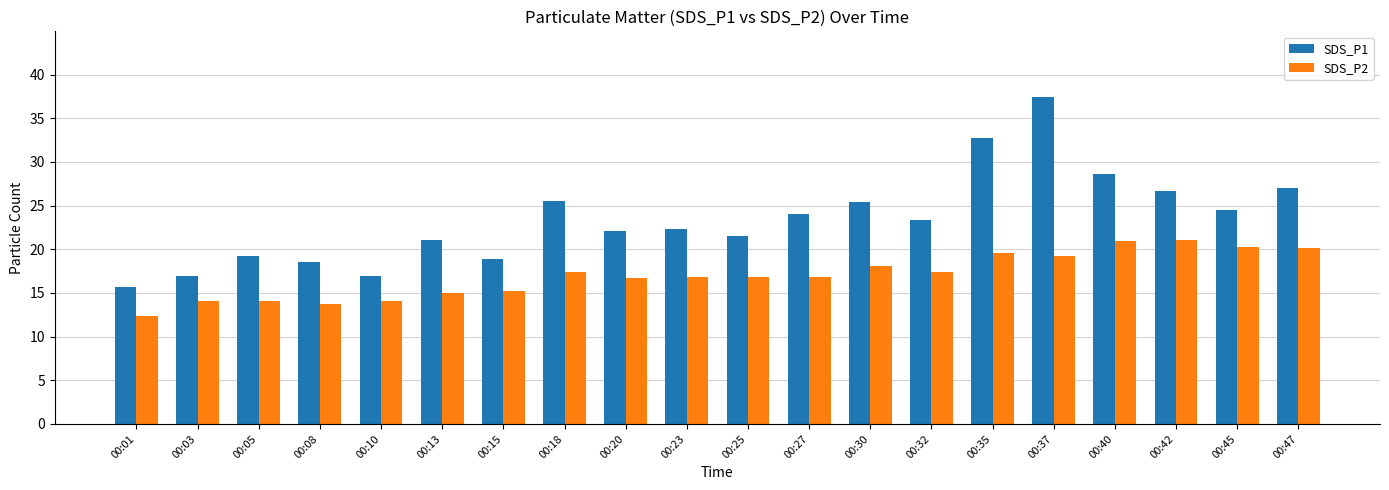

What is the average value of the SDS_P2 series?

17.0